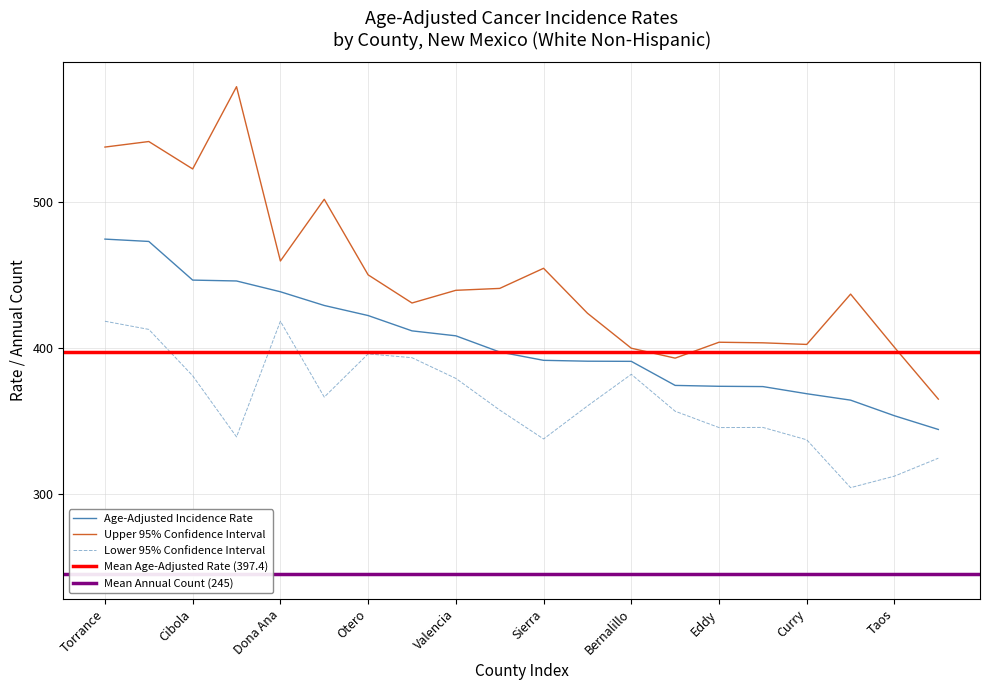

At which label does Lower 95% CI reach its peak?

Torrance